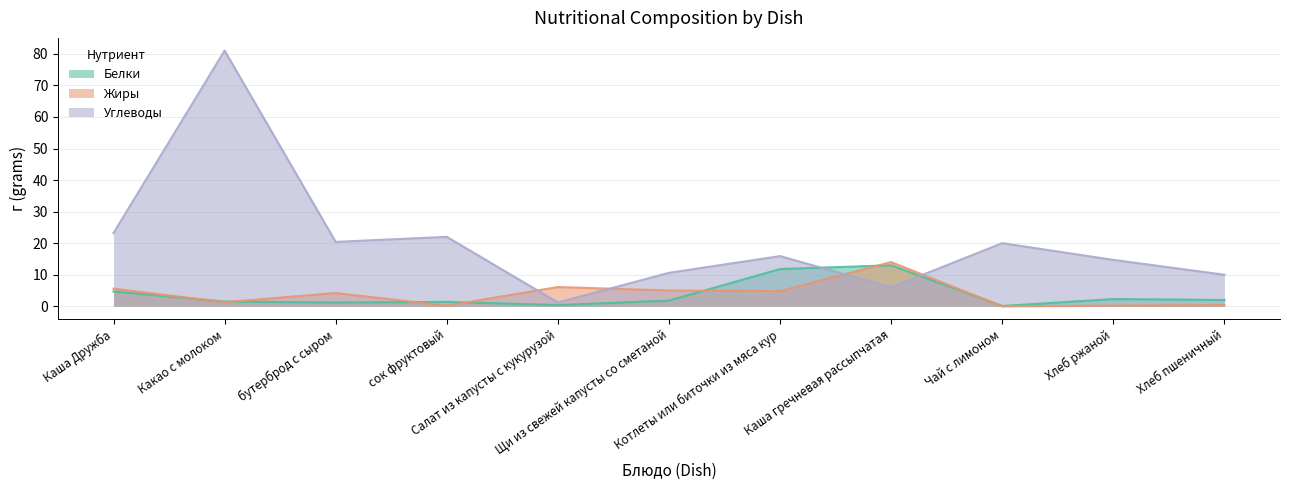

At how many categories does at least one series exceed 0?

11